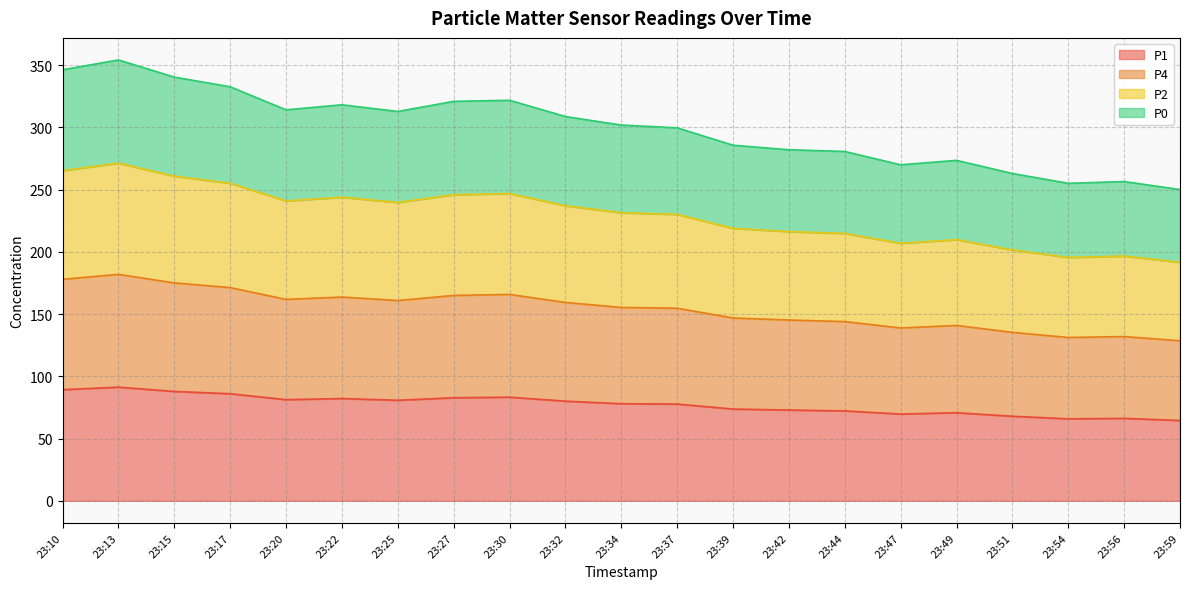

What is the total value across all series at 23:30?

321.8